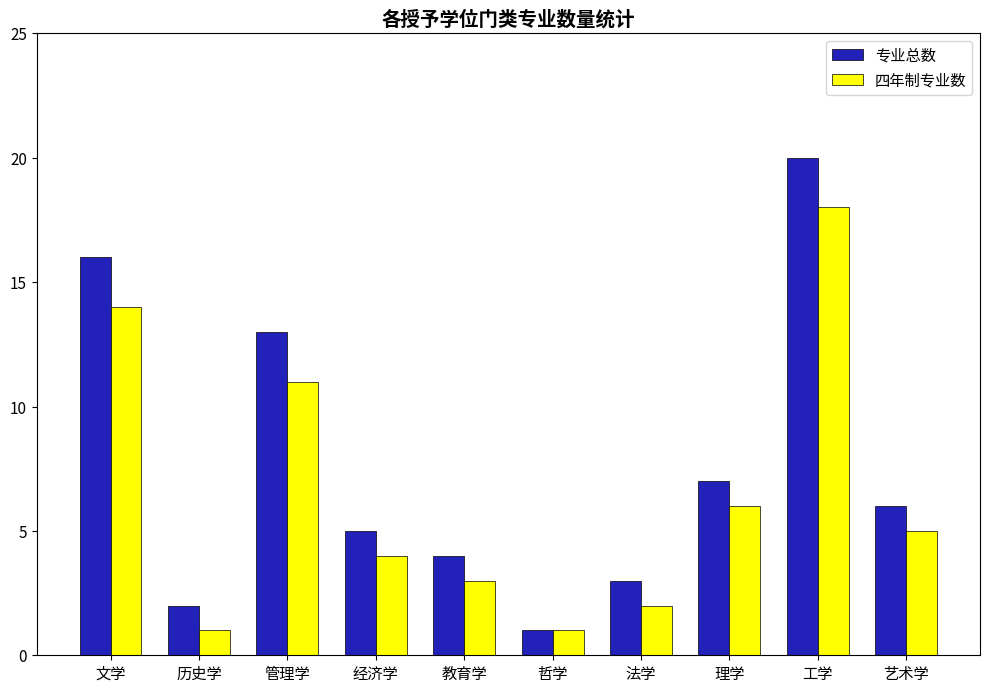

What is the lowest value of the 四年制专业数 series?

1